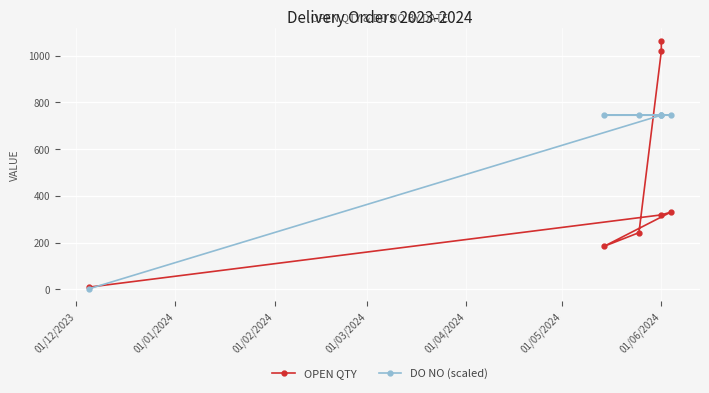

How many data points in DO NO (scaled) are less than 745?

1